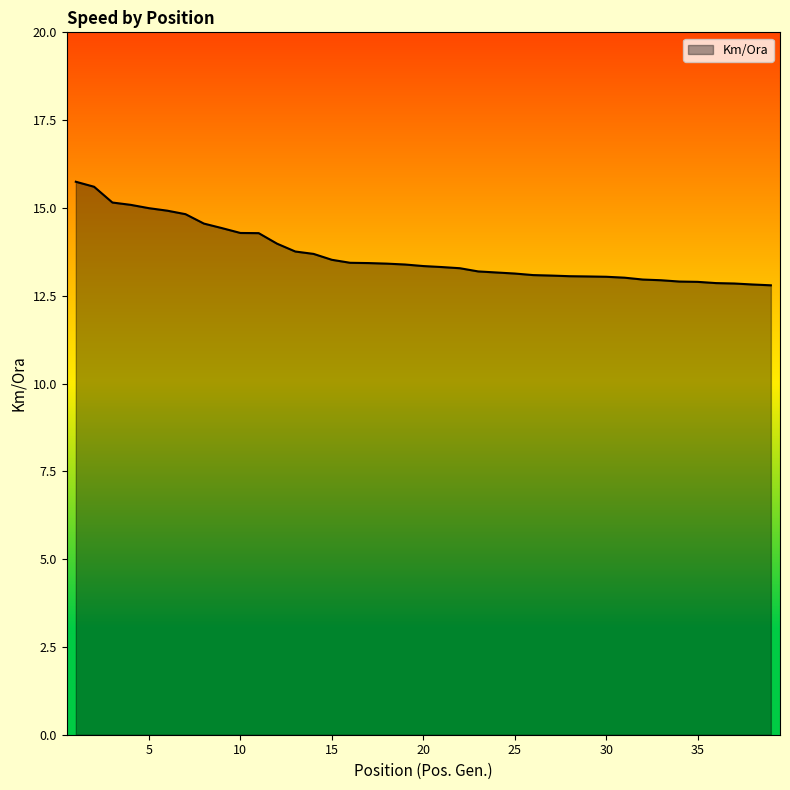

What is the greatest value displayed?

15.7